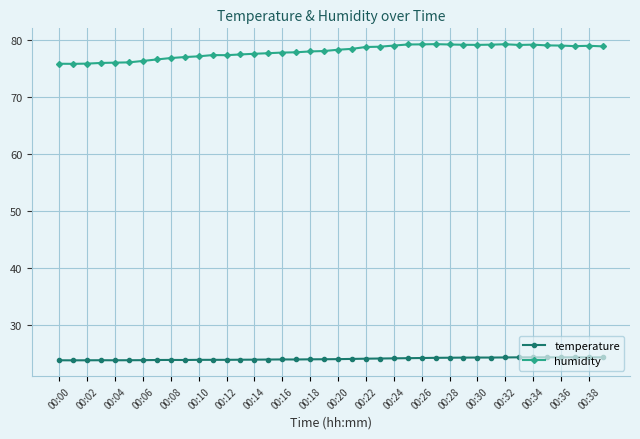

What is the greatest value displayed?

79.3